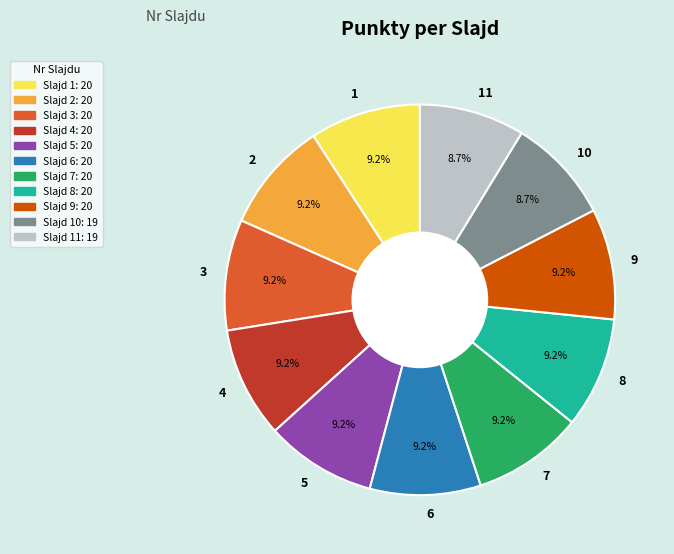

Count the number of slices in the pie.

11